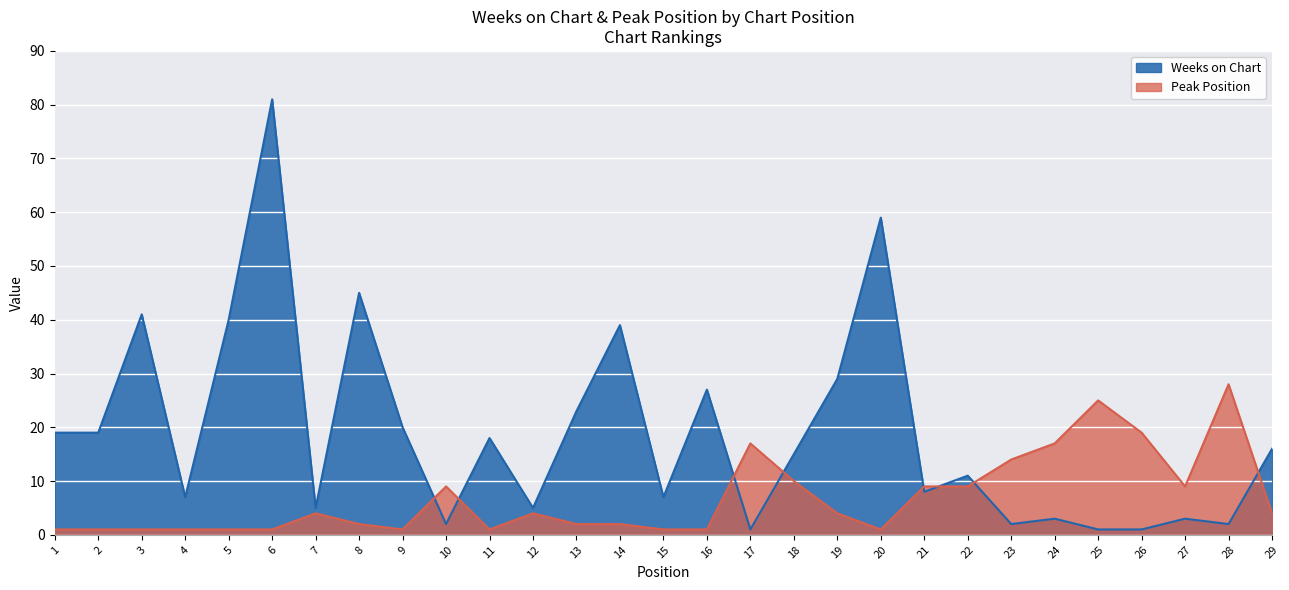

How many categories are shown in the chart?

29